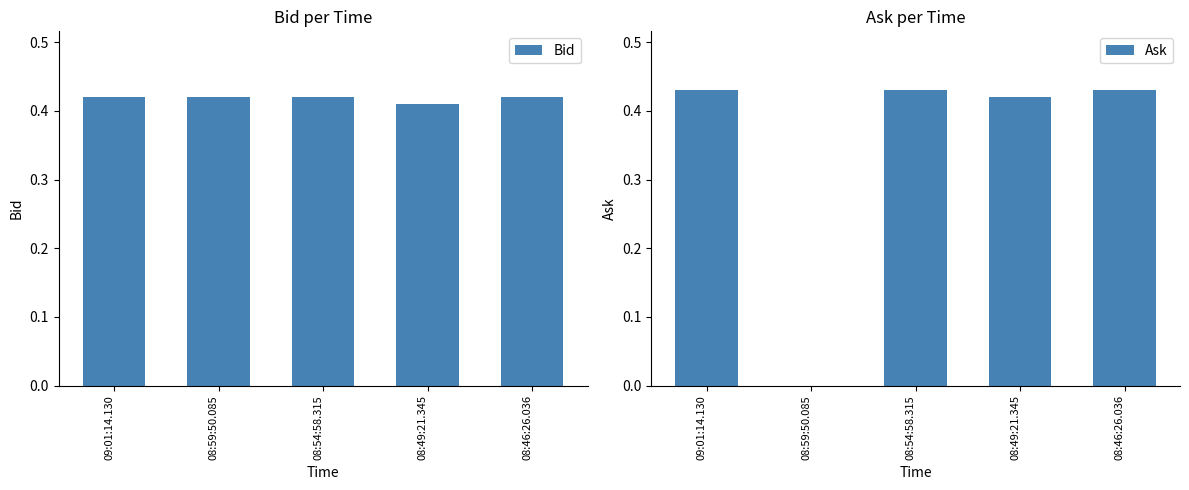

At which label is Ask closest to 0?

08:59:50.085